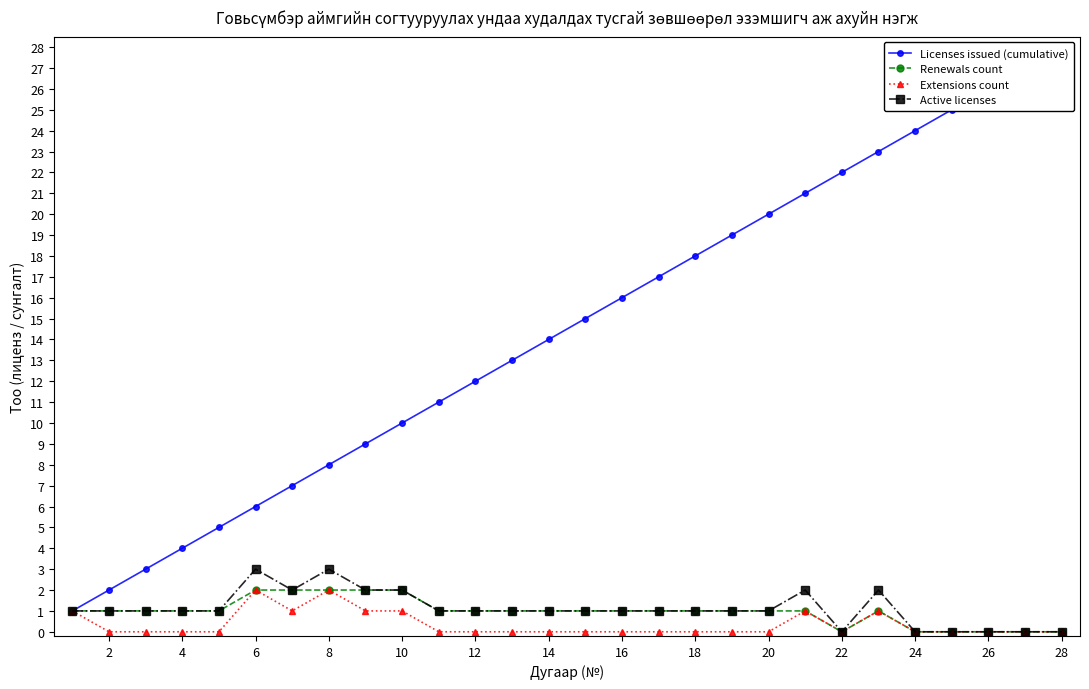

True or false: Active licenses has a value of 1 at 12.

True